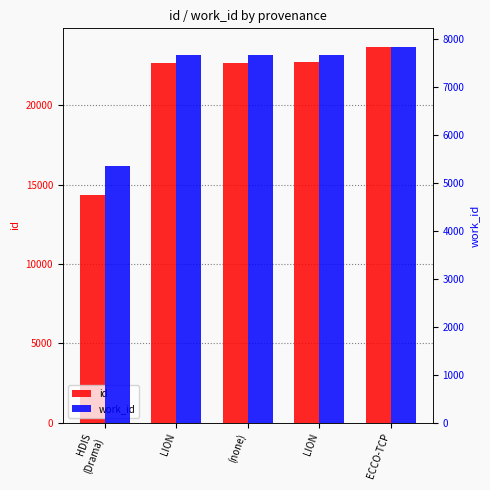

At how many categories does at least one series exceed 10658?

5